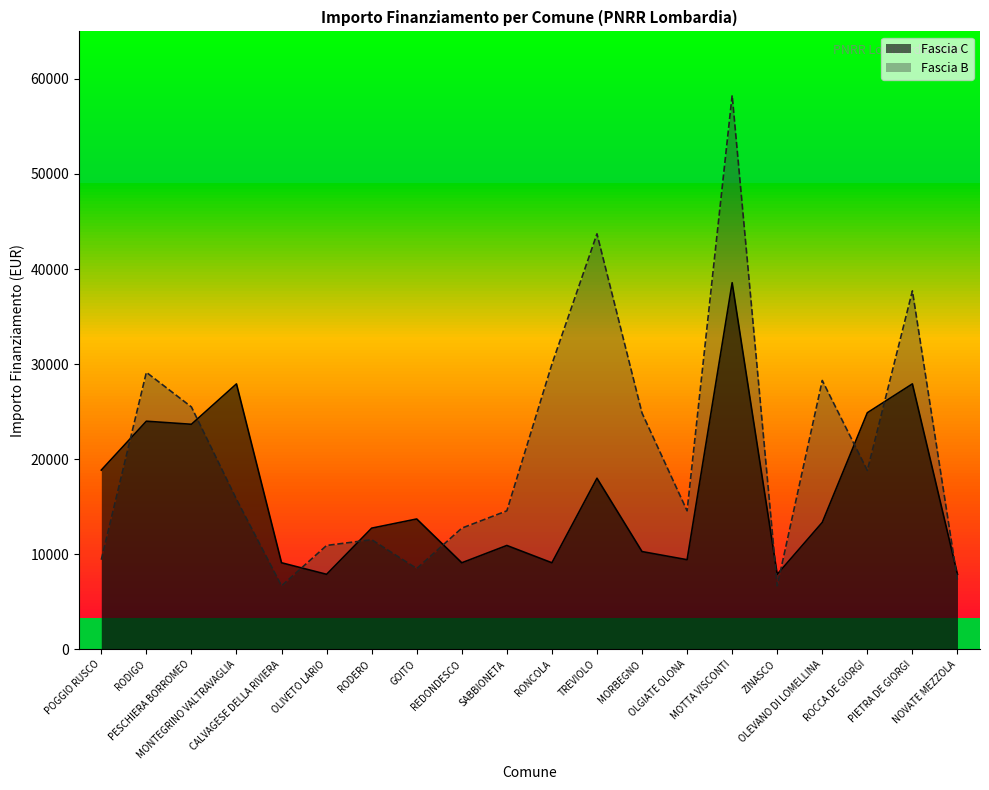

The value of Fascia B at ROCCA DE GIORGI is 18817. True or false?

True